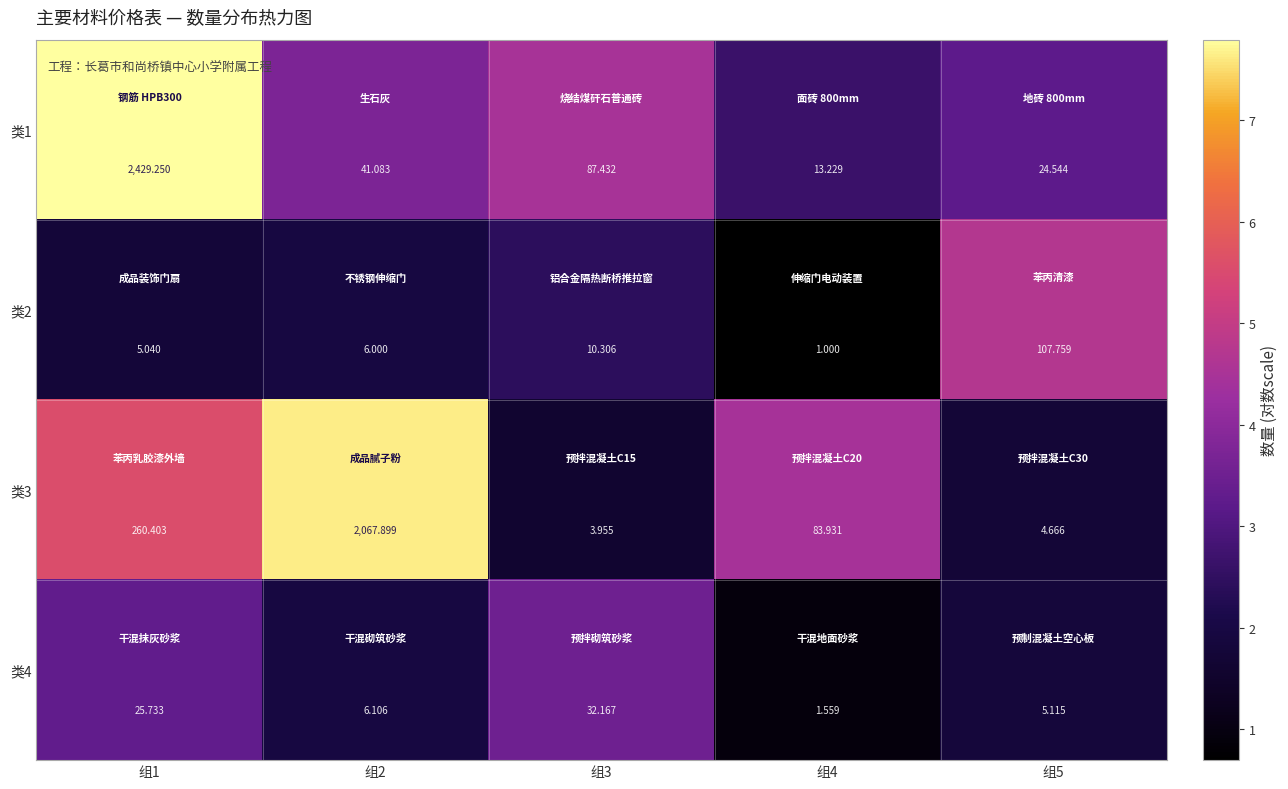

What is the total value across all series at 组5?

142.1